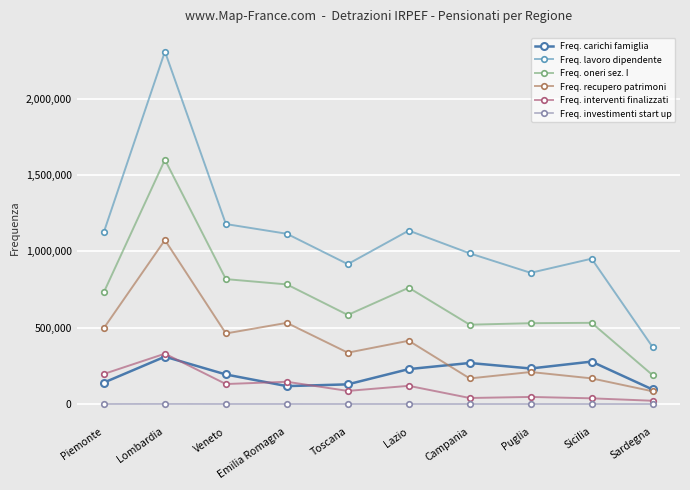

Does the chart display data point markers on the line(s)?

Yes